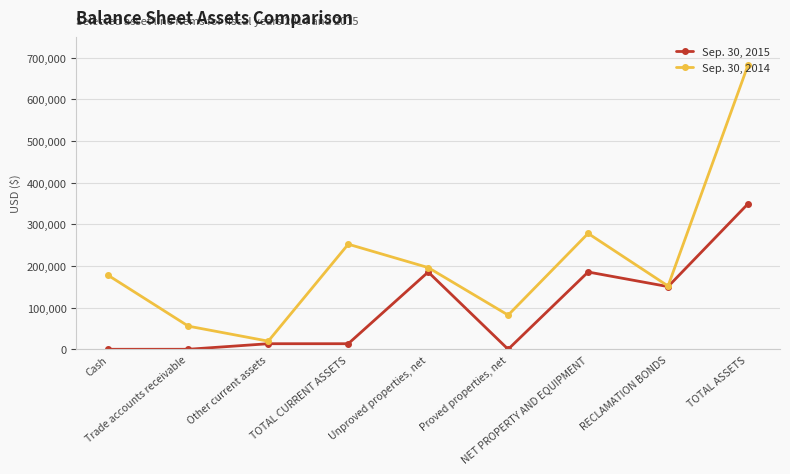

How many values in the Sep. 30, 2014 series are below 177260?

4